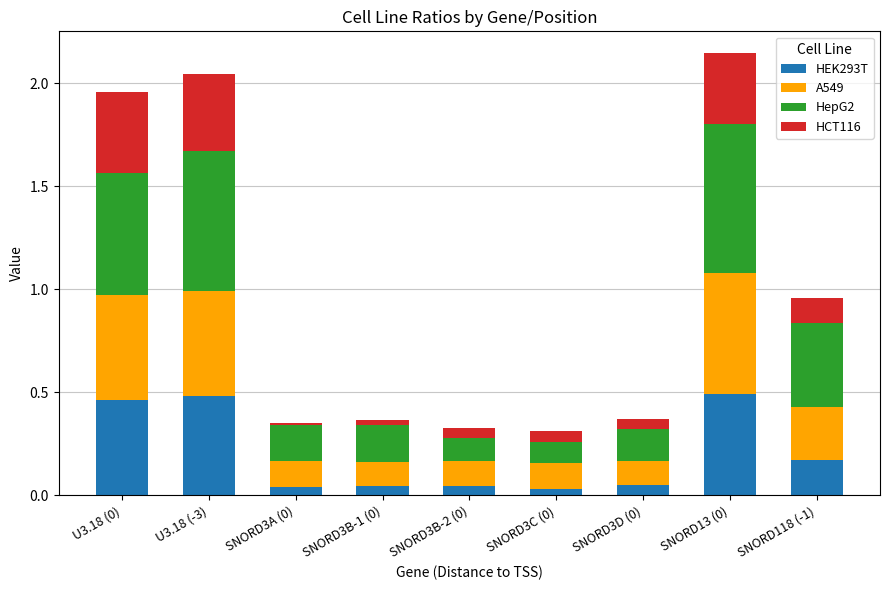

The HEK293T series shows 0.2 at SNORD13 (0). True or false?

False